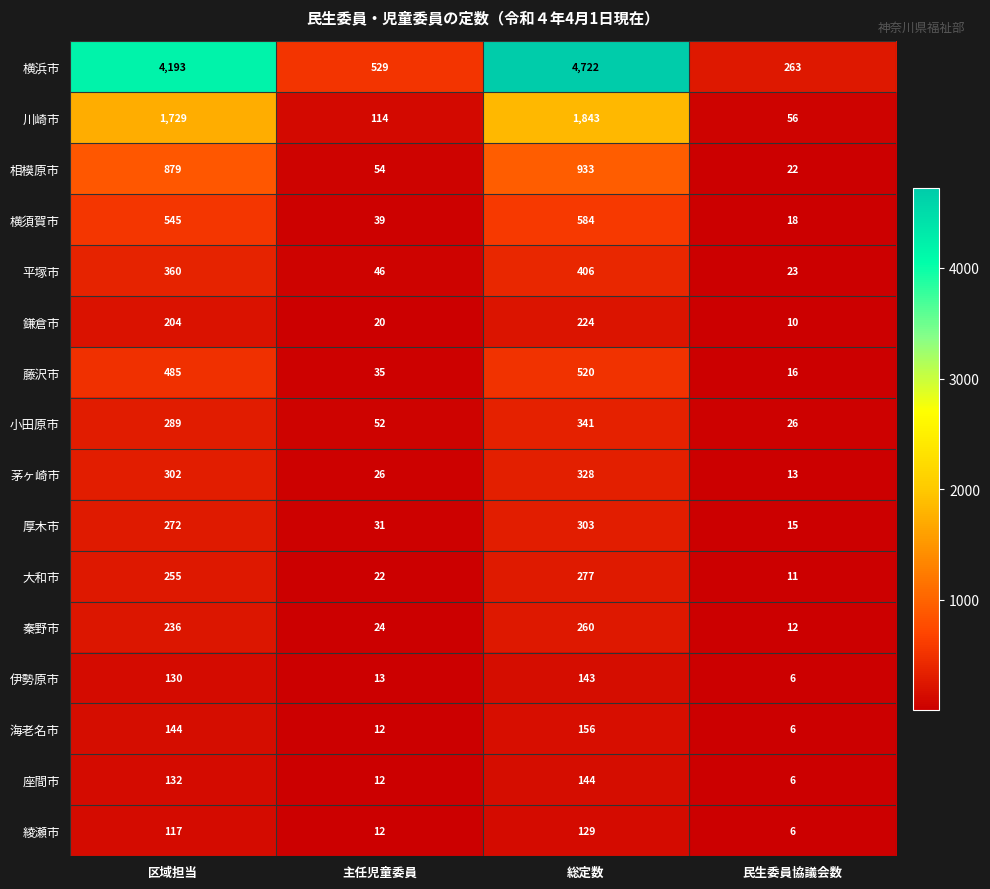

What is the greatest value displayed?

4722